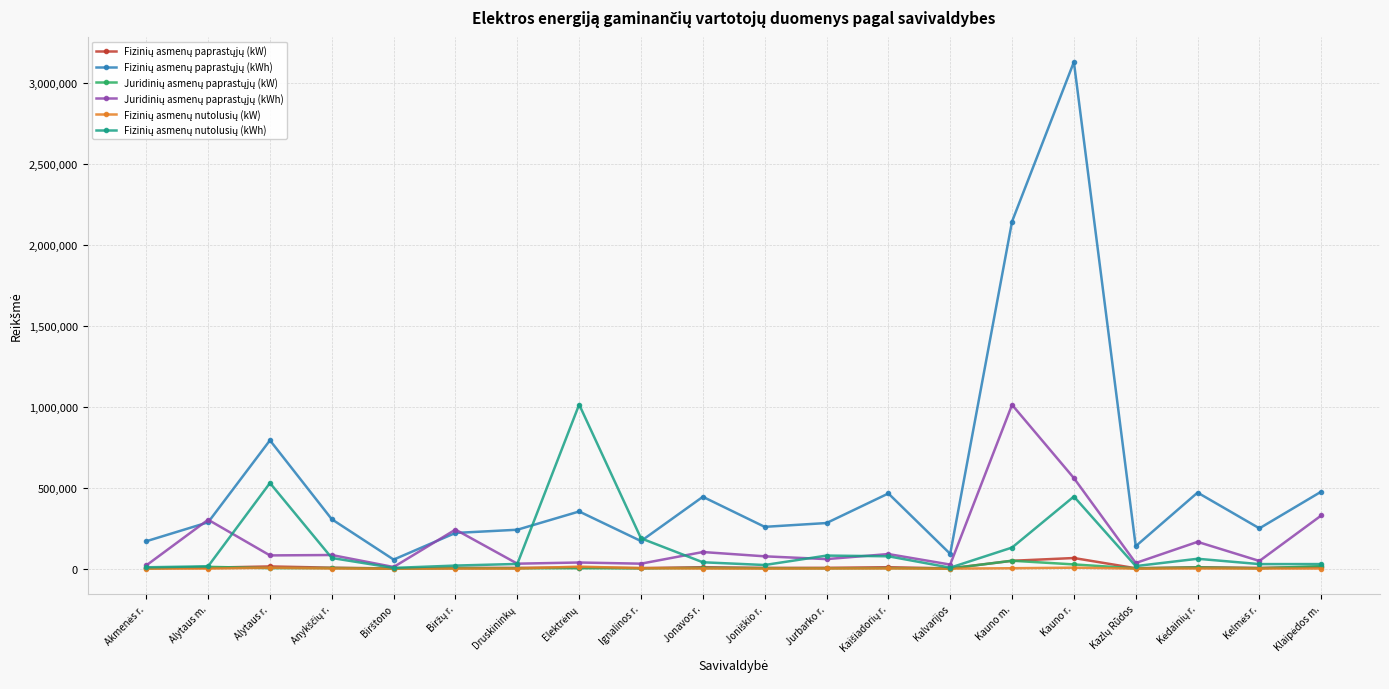

What is the maximum value shown in the chart?

3128625.3